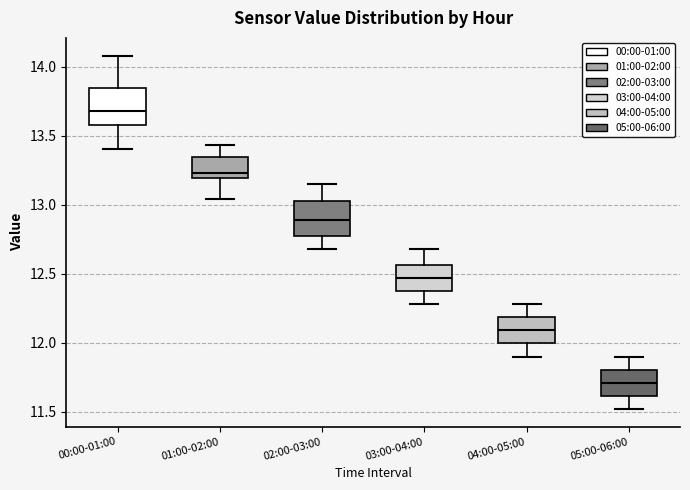

Reading left to right, read every box against the y-axis: the position of its median line, the range the box covers, and the ends of its whiskers. The values are not printed on the chart, so give them approximately, as read against the axis.

00:00-01:00: median 13.70, box 13.60 to 13.85, whiskers 13.40 to 14.10
01:00-02:00: median 13.25, box 13.20 to 13.35, whiskers 13.05 to 13.45
02:00-03:00: median 12.90, box 12.80 to 13.05, whiskers 12.70 to 13.15
03:00-04:00: median 12.45, box 12.40 to 12.55, whiskers 12.30 to 12.70
04:00-05:00: median 12.10, box 12.00 to 12.20, whiskers 11.90 to 12.30
05:00-06:00: median 11.70, box 11.60 to 11.80, whiskers 11.50 to 11.90